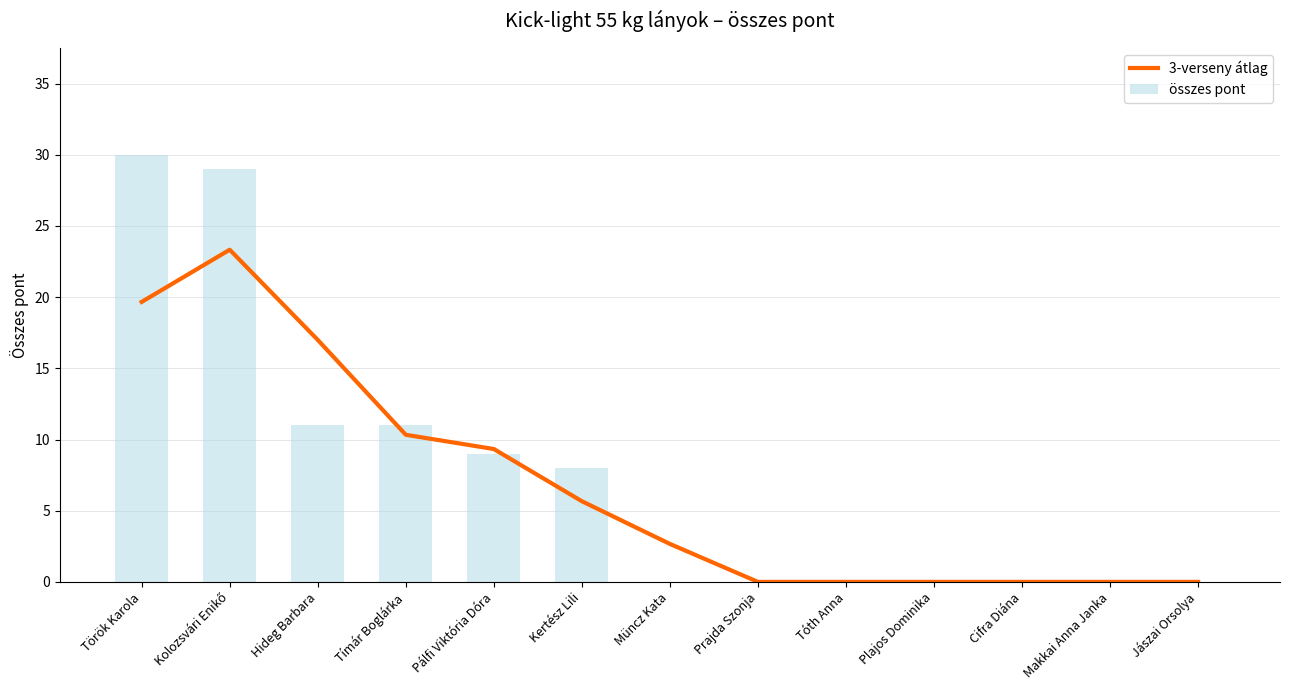

How many groups of bars are there?

13